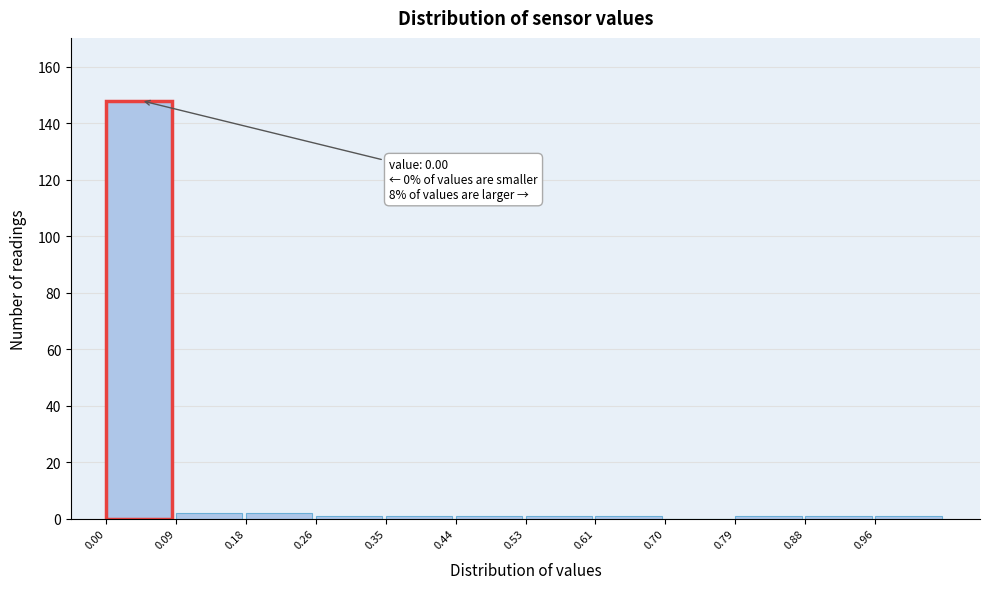

Which range on the x-axis has the tallest bar?

0.00 to 0.09